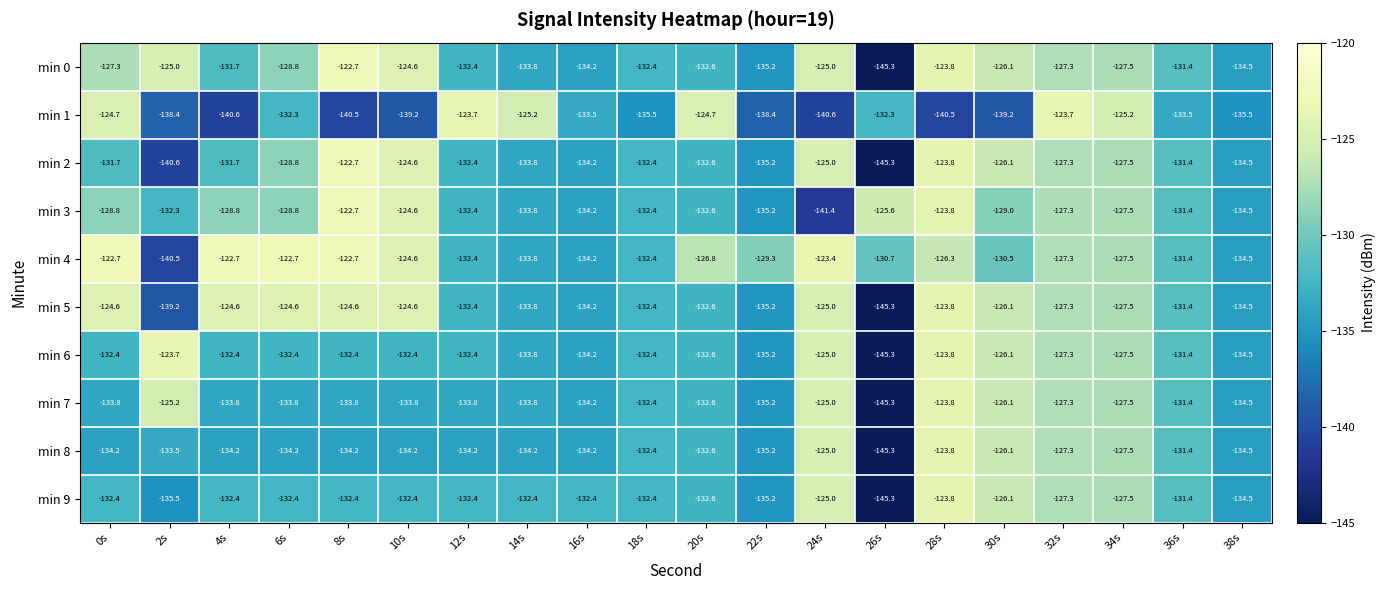

At which label does min 6 reach its minimum?

26s